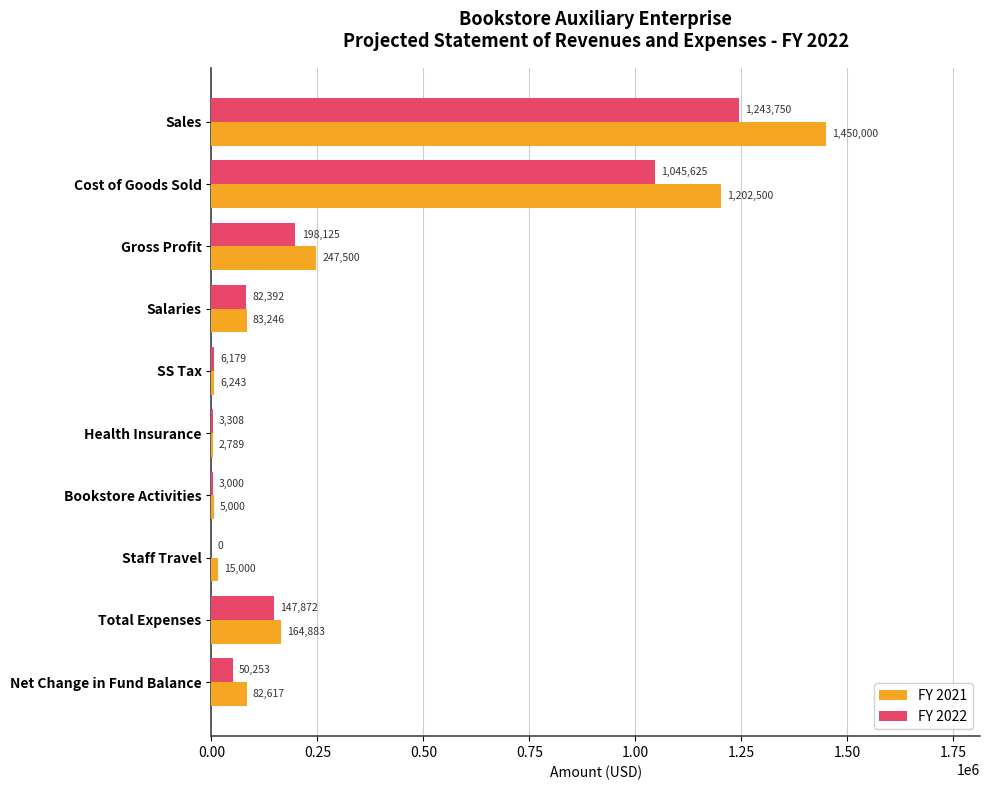

What are all the series names shown in the legend?

FY 2021, FY 2022